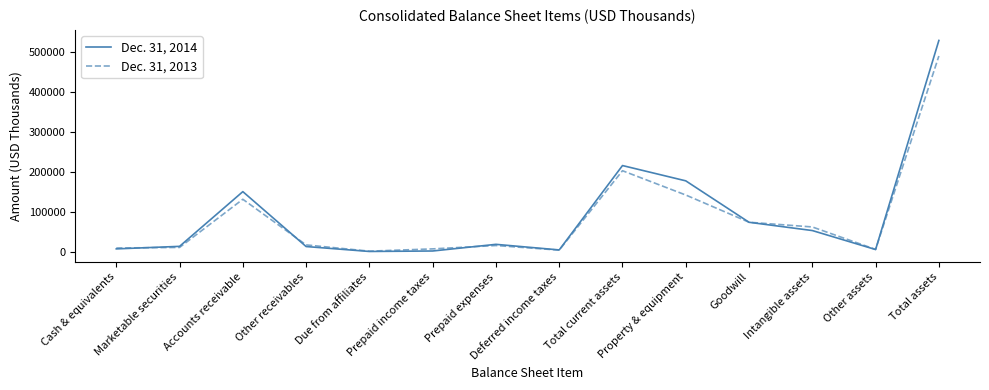

What is the highest value of the Dec. 31, 2013 series?

490136